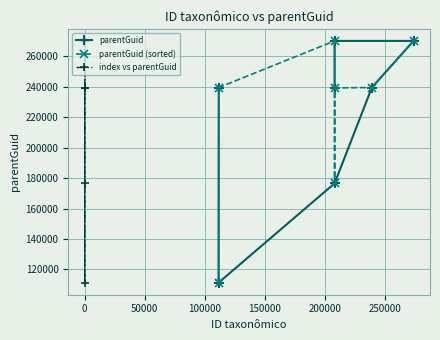

Does the chart have visible grid lines?

Yes